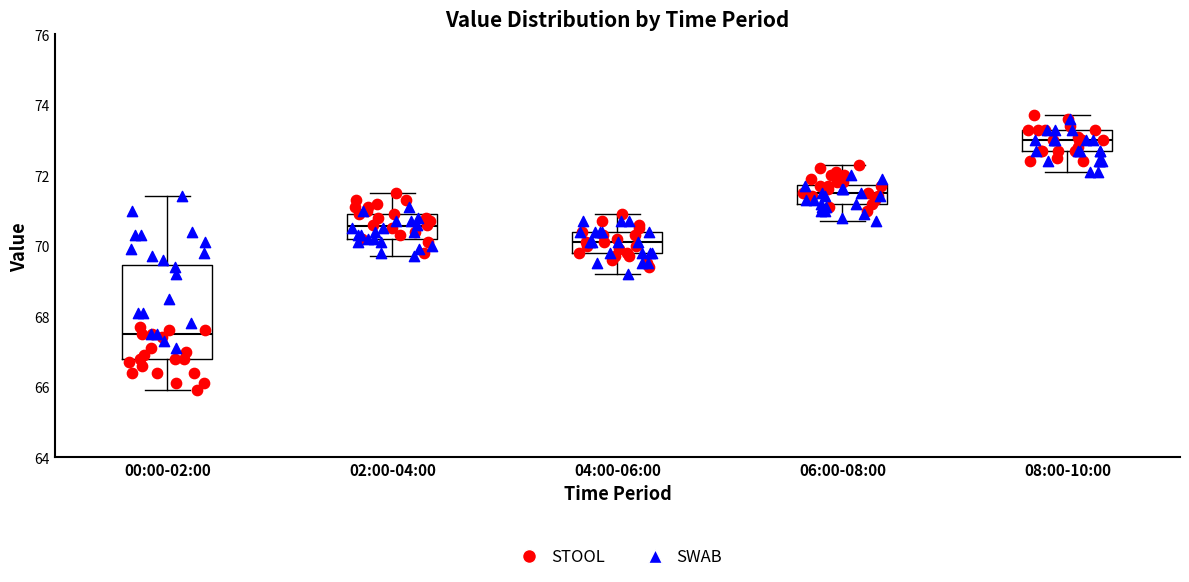

Comparing the boxes themselves (not the whiskers), which one is the tallest?

00:00-02:00